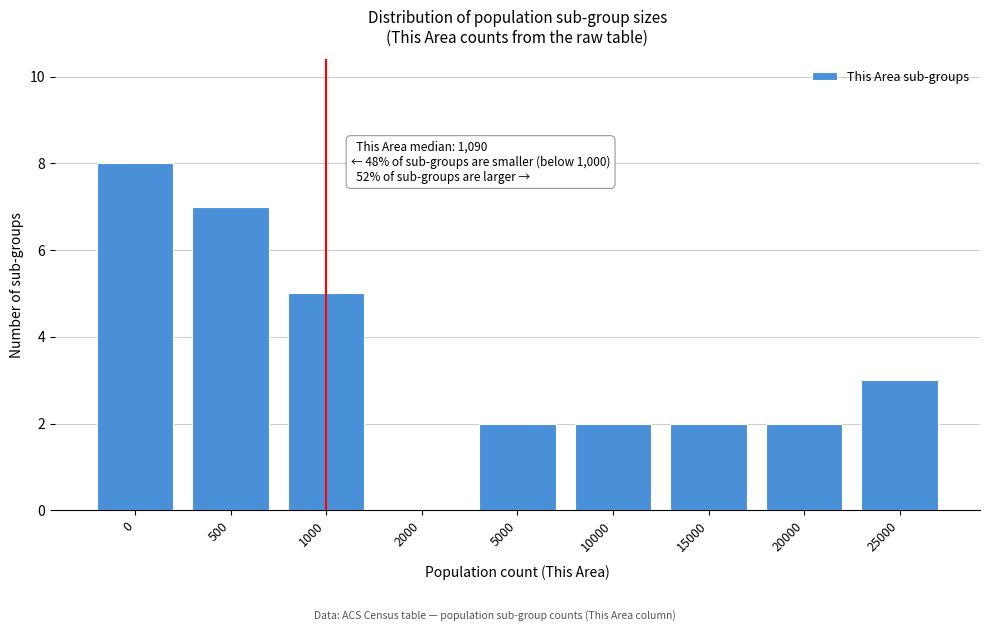

Reading left to right, what are all the values shown in this chart?

0=8	500=7	1000=5	2000=0	5000=2	10000=2	15000=2	20000=2	25000=3